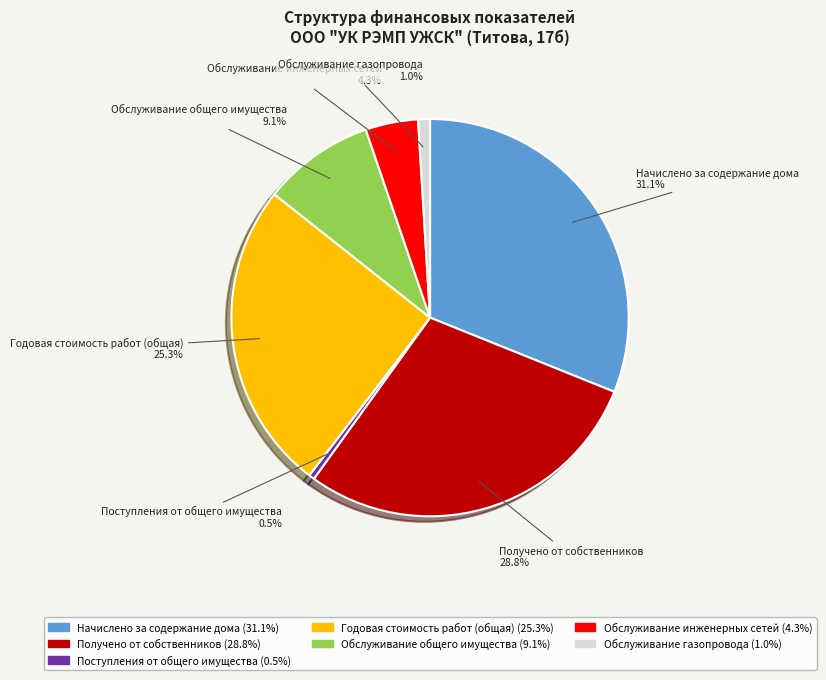

What is the ratio of the value at Обслуживание общего имущества to the value at Годовая стоимость работ (общая)?

0.4